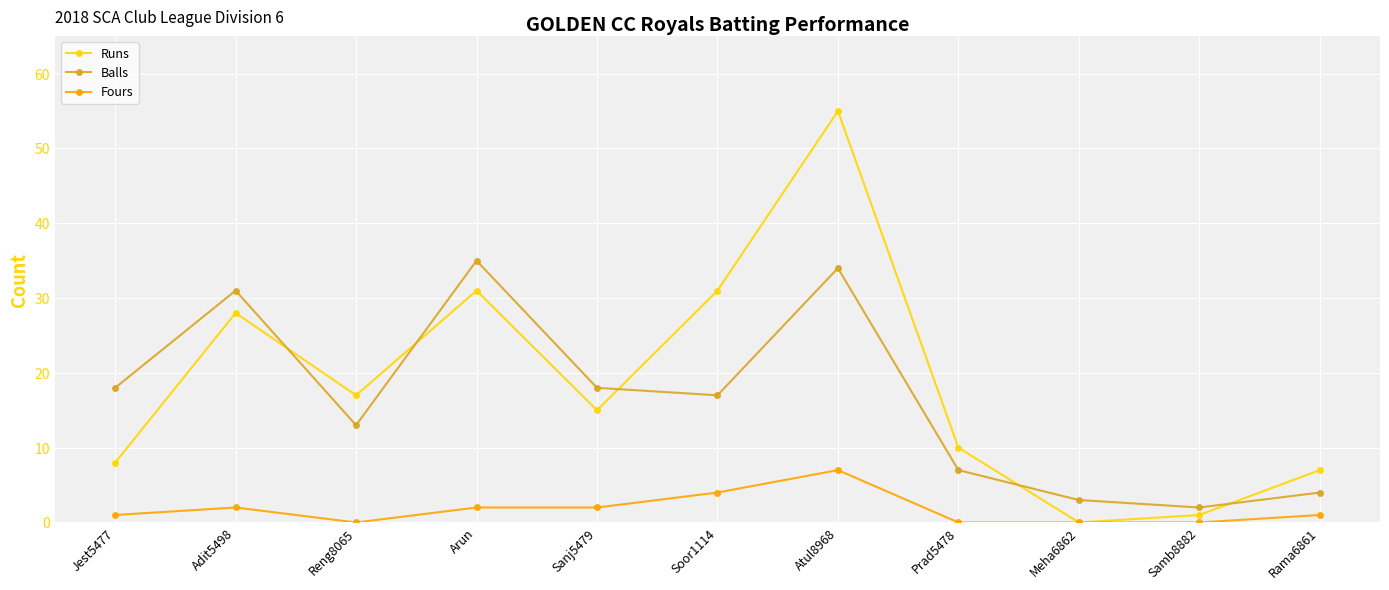

What position from the left is Adit5498?

2